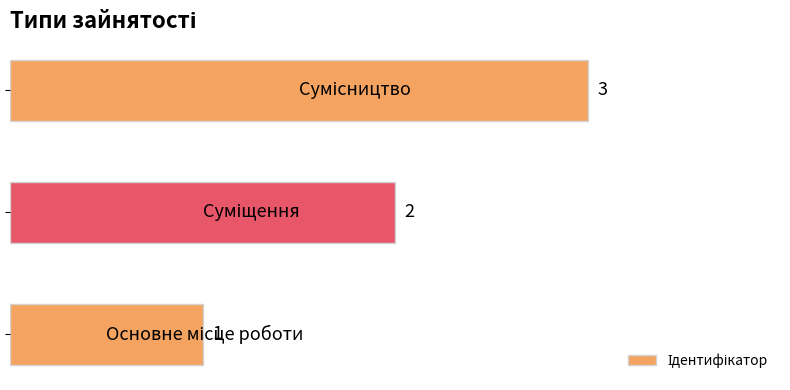

What is the sum of all values?

6